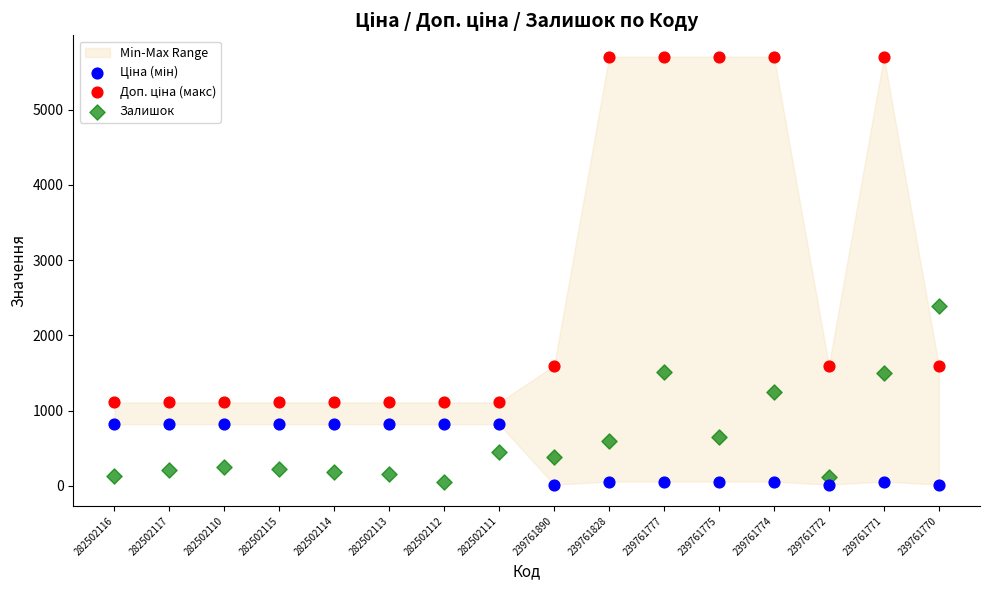

Across all series, what Y value is closest to 2860?

2387.0